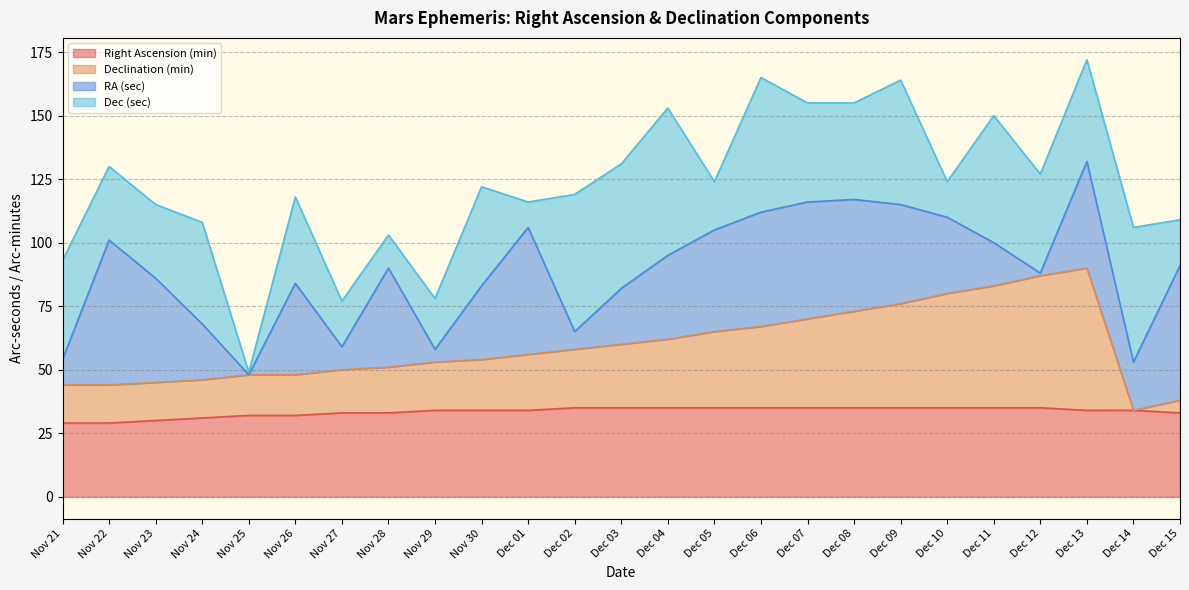

Where does the Right Ascension (min) series first go above 34?

Dec 02